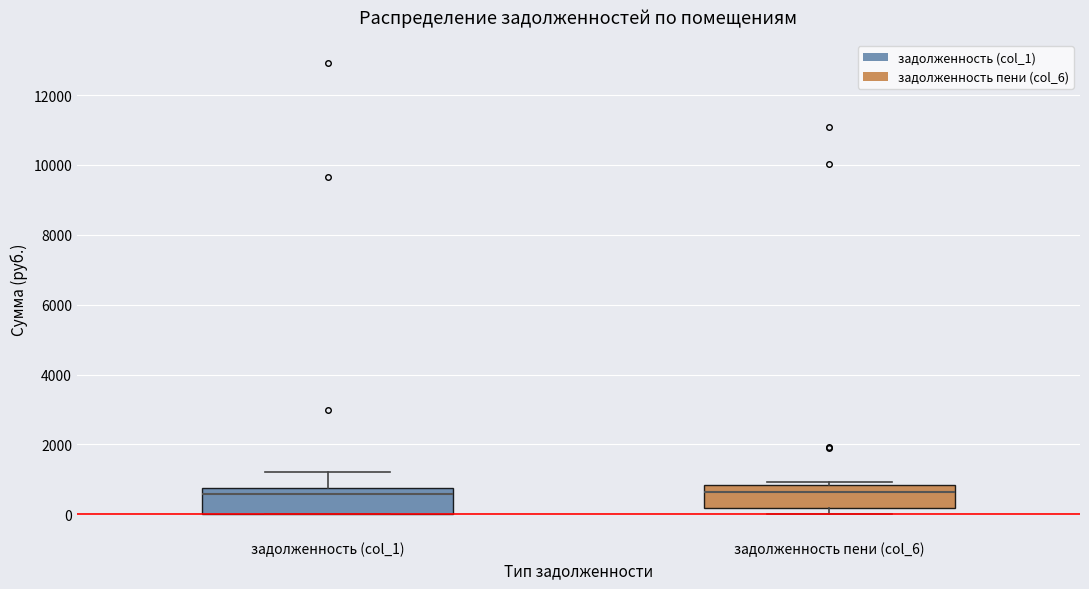

Reading left to right, read every box against the y-axis: the position of its median line, the range the box covers, and the ends of its whiskers. The values are not printed on the chart, so give them approximately, as read against the axis.

задолженность (col_1): median 600, box 0 to 800, whiskers 0 to 1200
задолженность пени (col_6): median 600, box 200 to 800, whiskers 0 to 1000